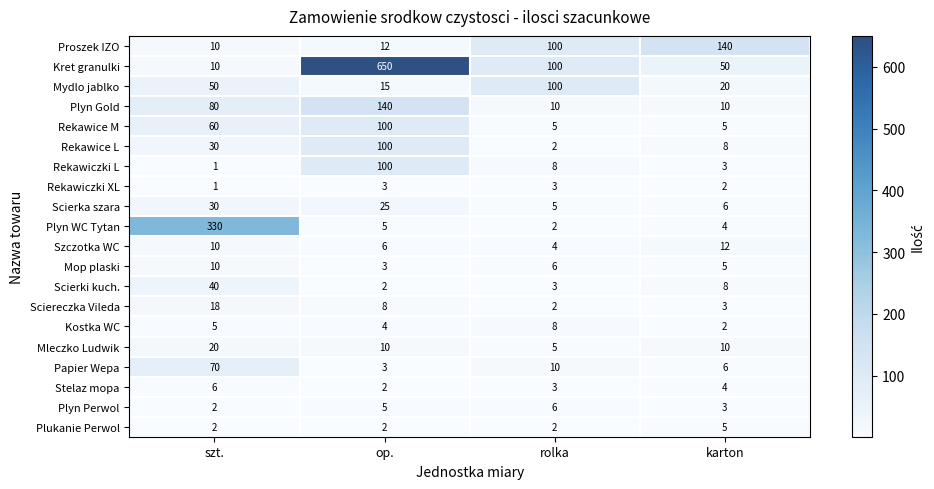

Which series has the largest range (max minus min)?

Kret granulki